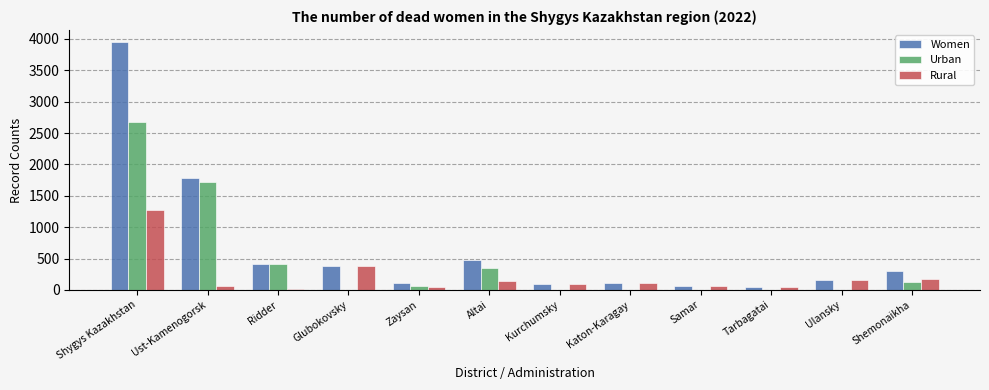

At which category is the sum across all series the highest?

Shygys Kazakhstan